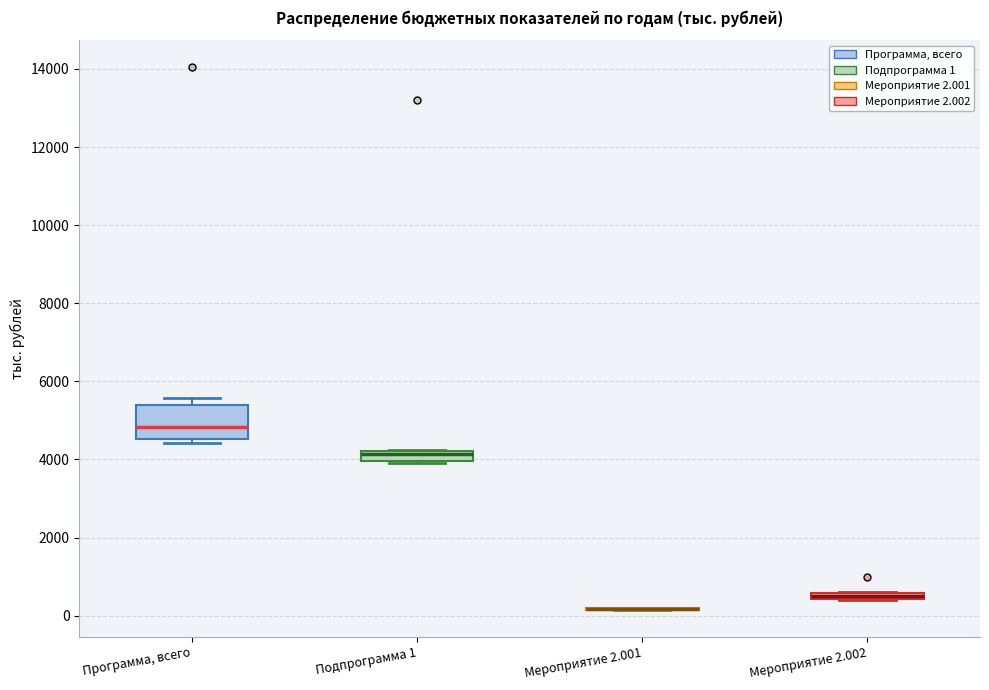

Which box is the tallest, from its lower edge to its upper edge?

Программа, всего